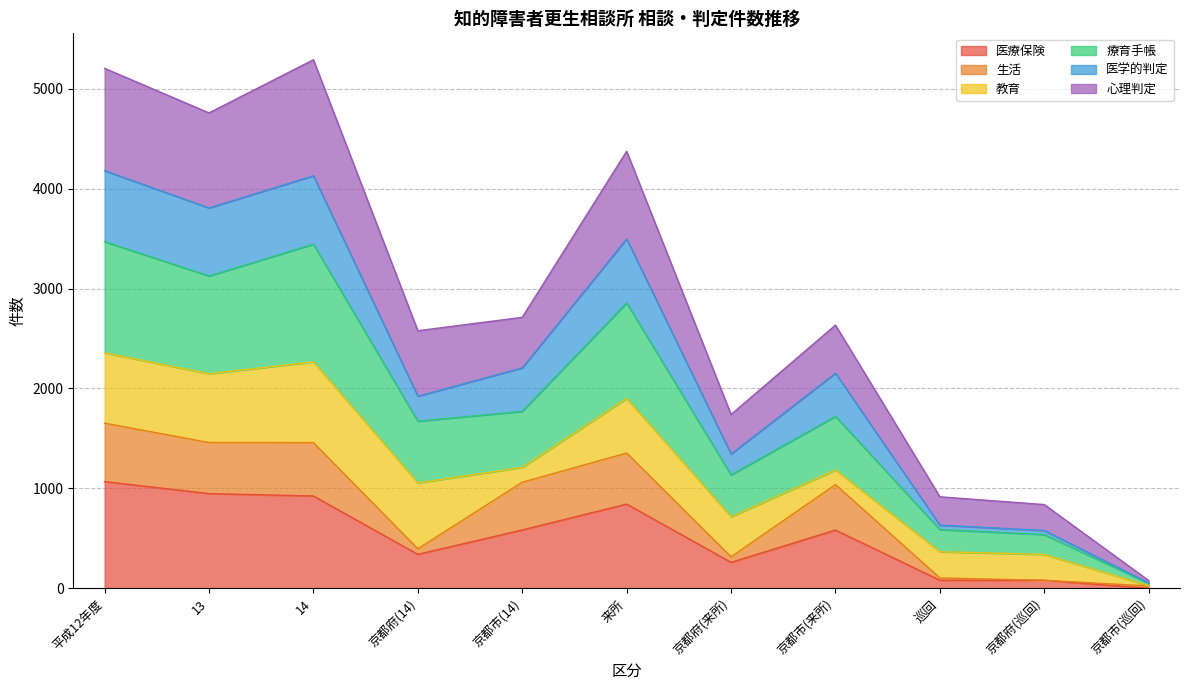

At which label does 医療保険 reach its peak?

平成12年度